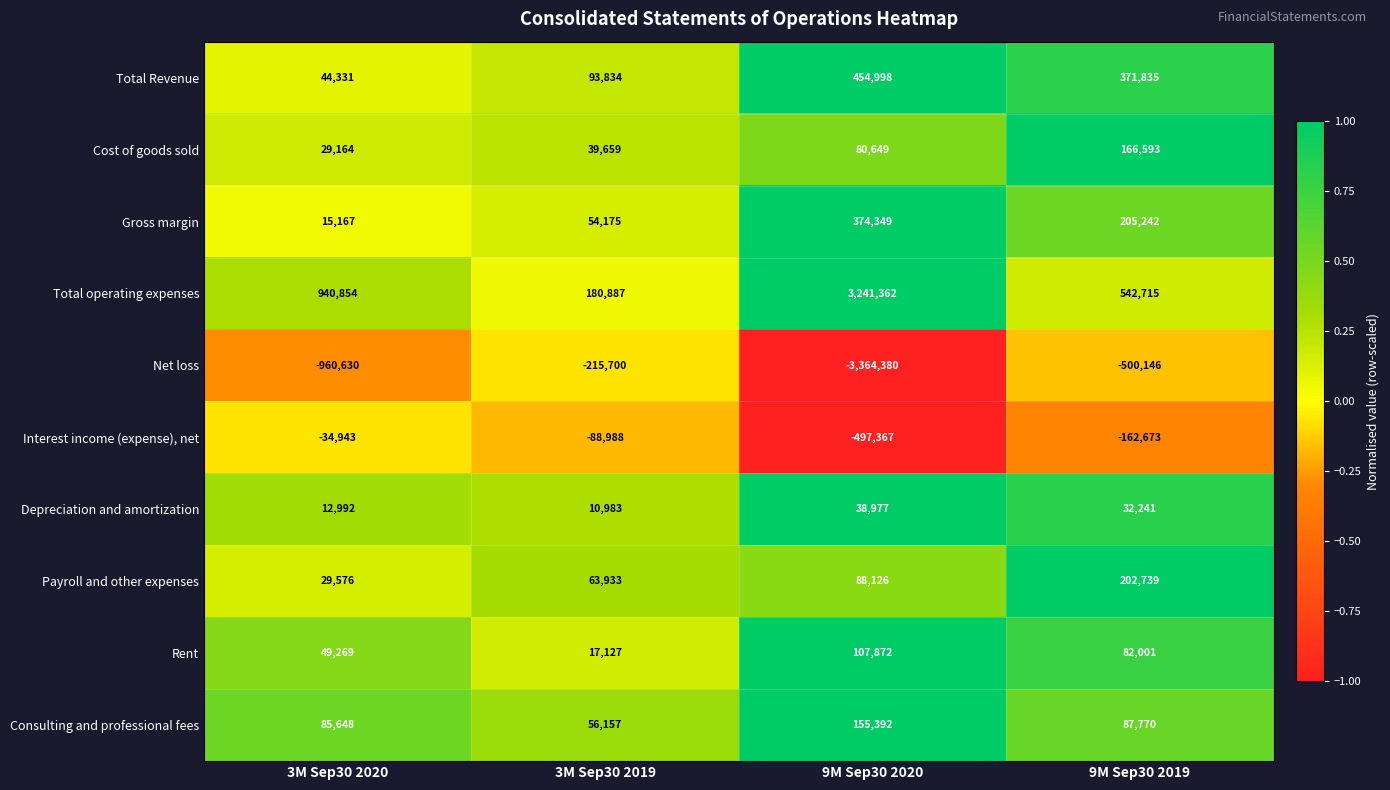

What is the sum of the Depreciation and amortization values at 3M Sep30 2020 and 3M Sep30 2019?

23975